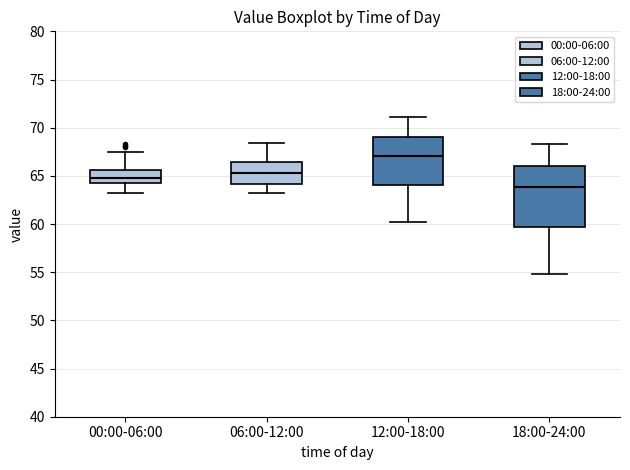

Reading left to right, transcribe this box plot: for each box, give where its median line is, the range the box spans, and where its two whiskers end, as read against the y-axis. The values are not printed on the chart, so give them approximately, as read against the axis.

00:00-06:00: median 65.0, box 64.5 to 65.5, whiskers 63.0 to 67.5
06:00-12:00: median 65.5, box 64.0 to 66.5, whiskers 63.0 to 68.5
12:00-18:00: median 67.0, box 64.0 to 69.0, whiskers 60.0 to 71.0
18:00-24:00: median 64.0, box 59.5 to 66.0, whiskers 55.0 to 68.5